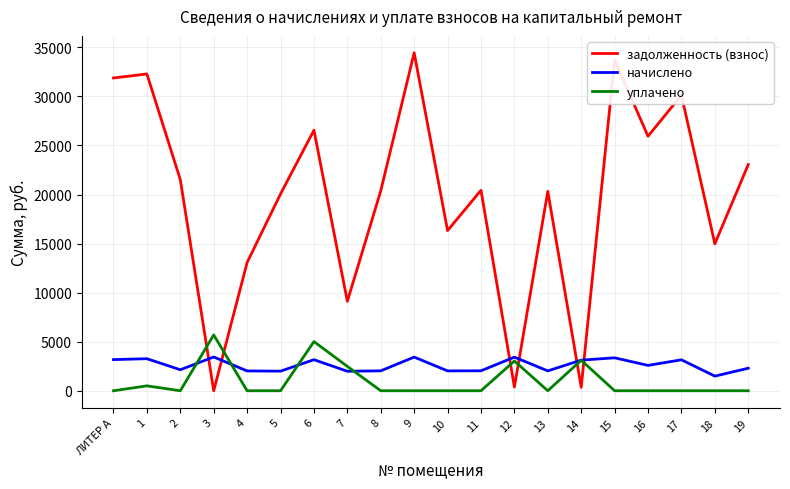

What is the minimum value for начислено?

1491.8